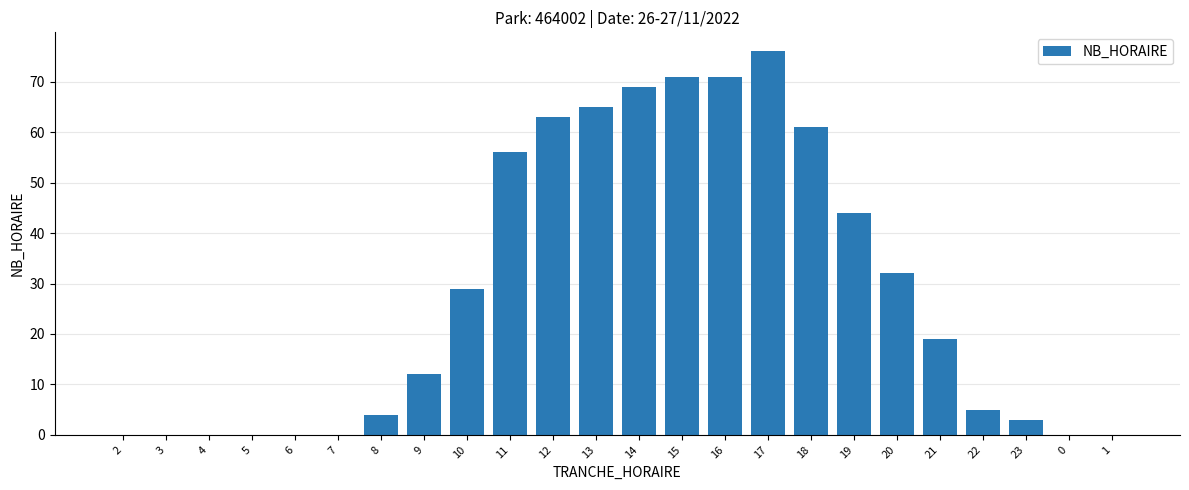

At which category does the chart reach its peak across all series?

17